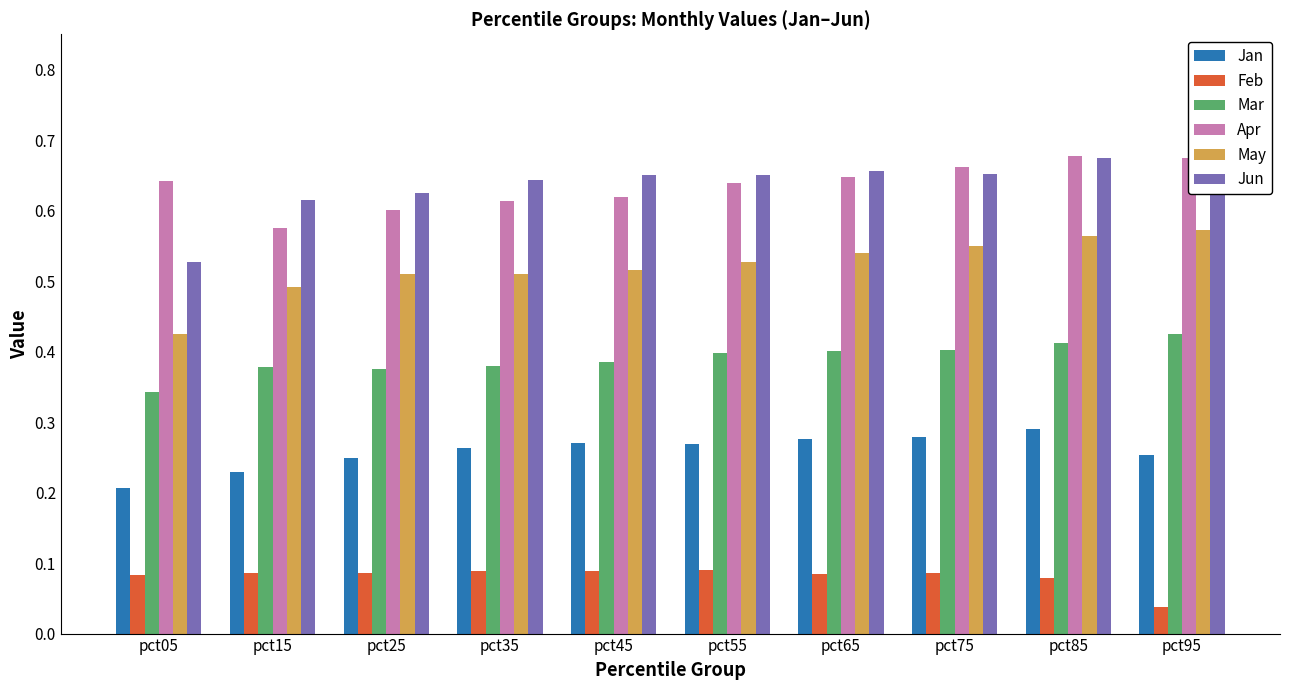

What is the total value across all series at pct25?

2.4